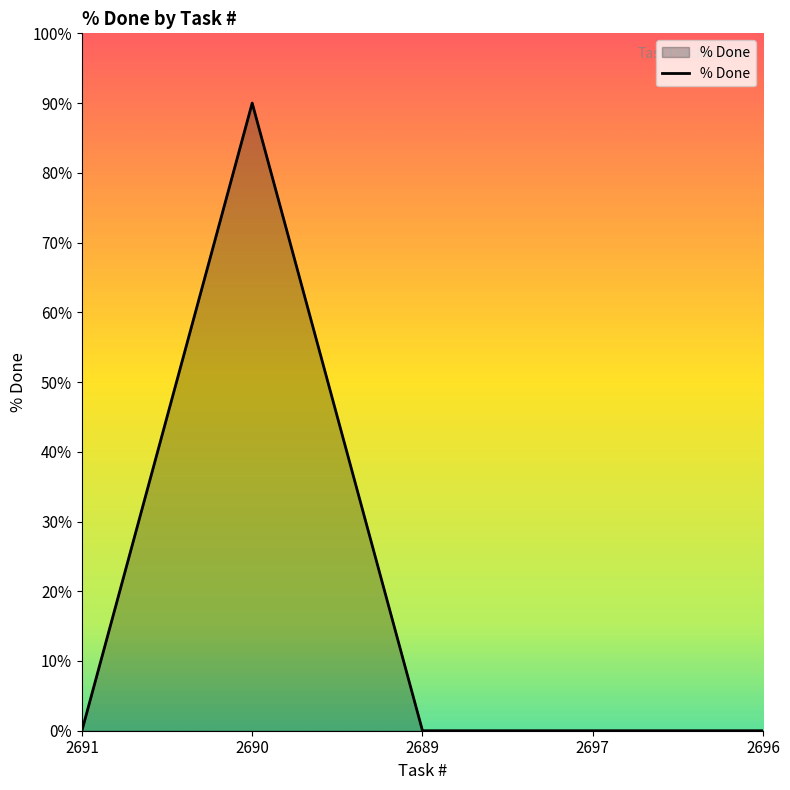

Is it true that the value at 2697 is 0?

True